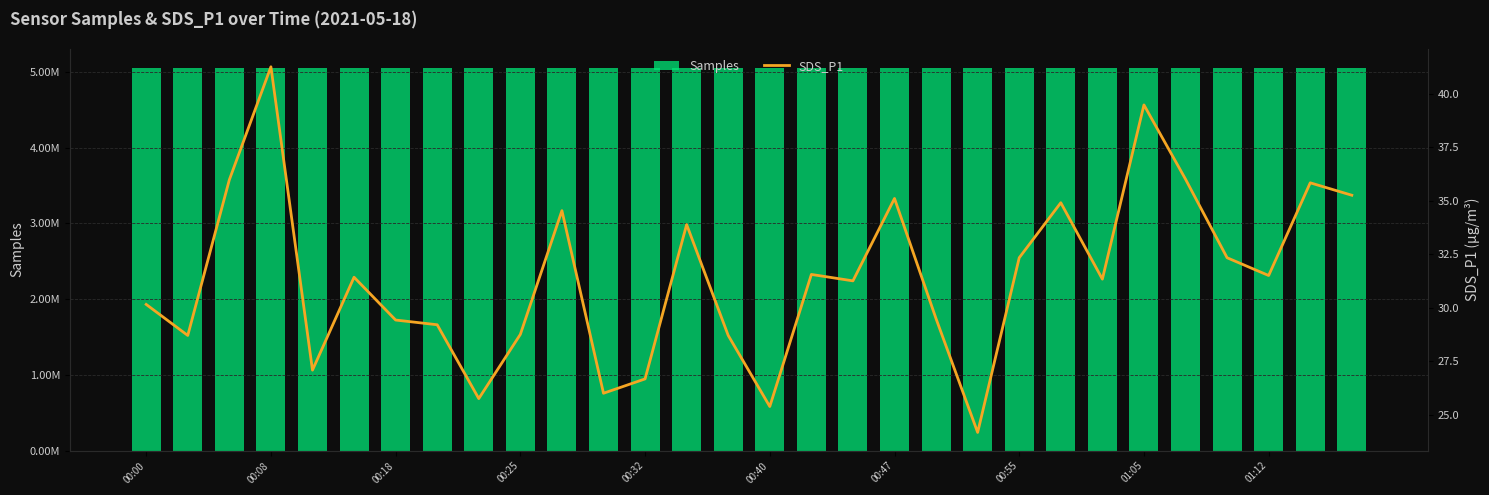

Rank the series by their maximum value, from lowest to highest.

SDS_P1, Samples